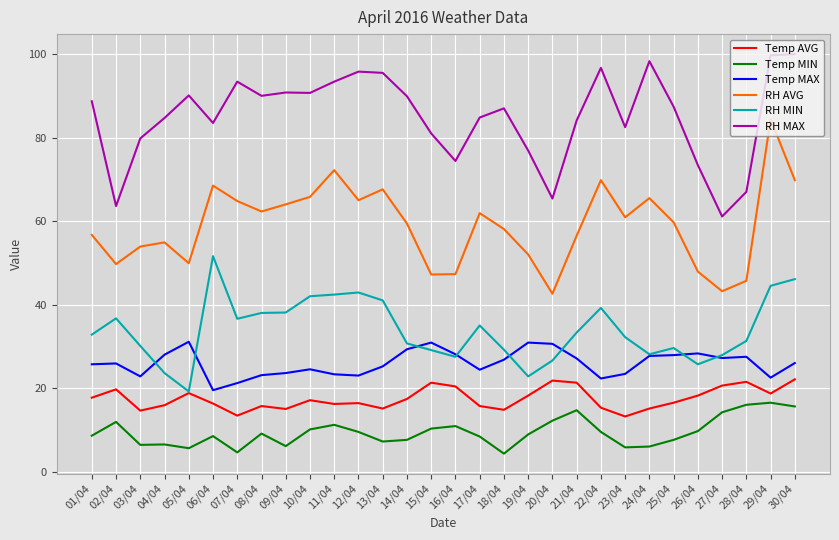

True or false: Temp MAX and RH MAX cross at least once.

False